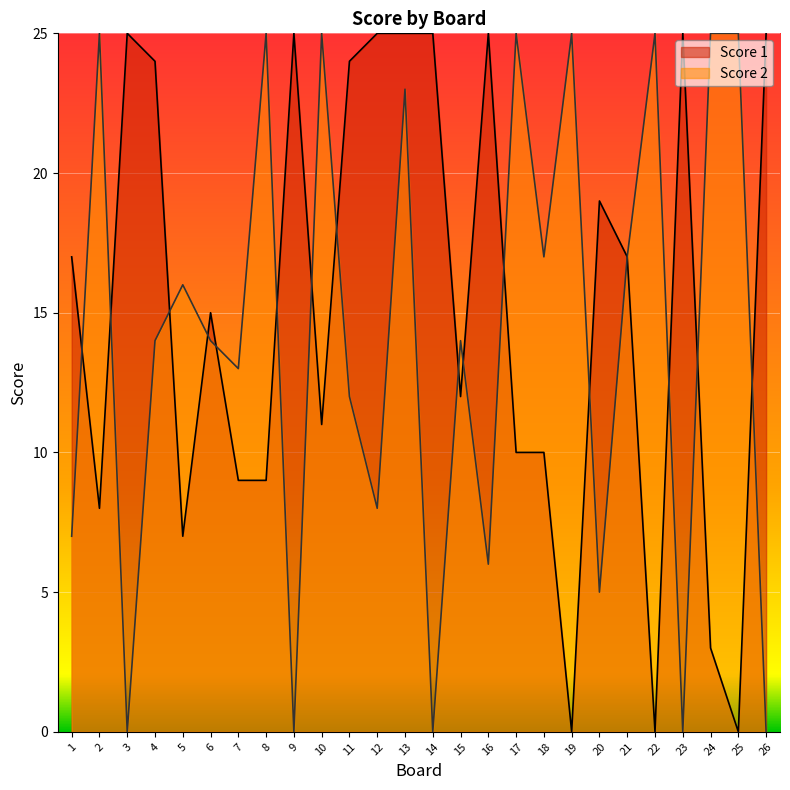

Is the value of Score 2 at 3 greater than the value of Score 1 at 2?

No